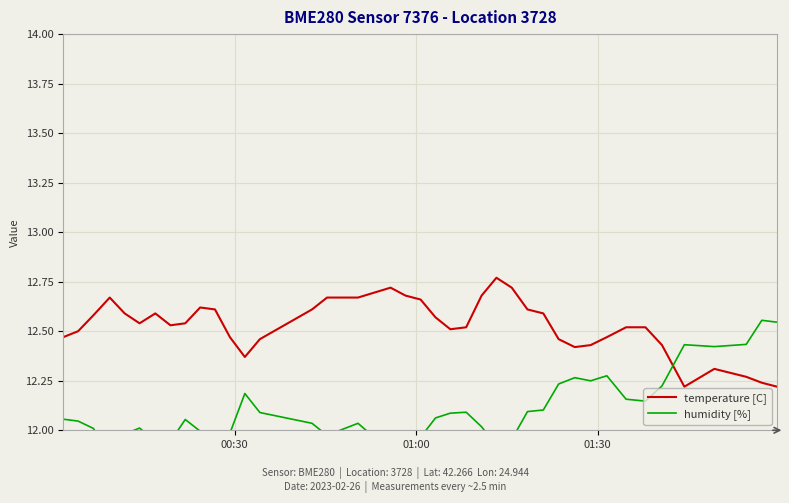

True or false: humidity [%] has more than 2 interior local peaks.

True